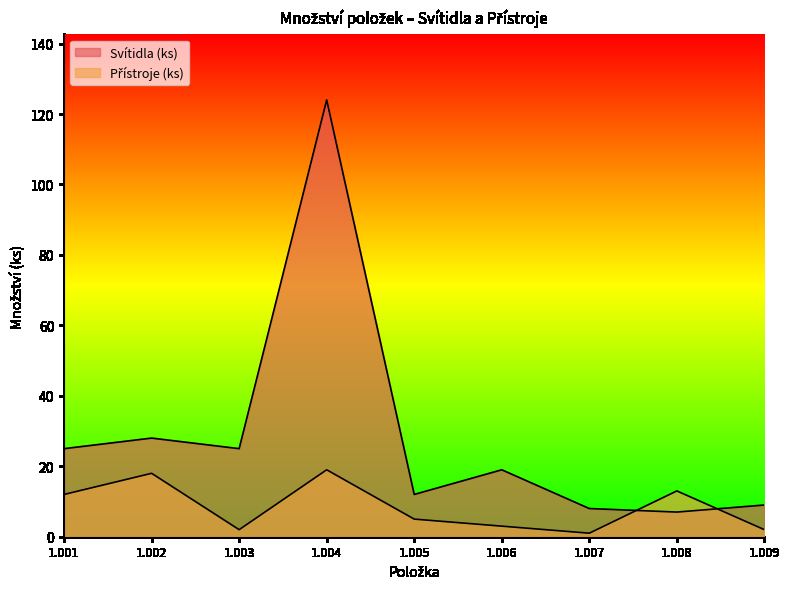

What is the average value of the Přístroje (ks) series?

8